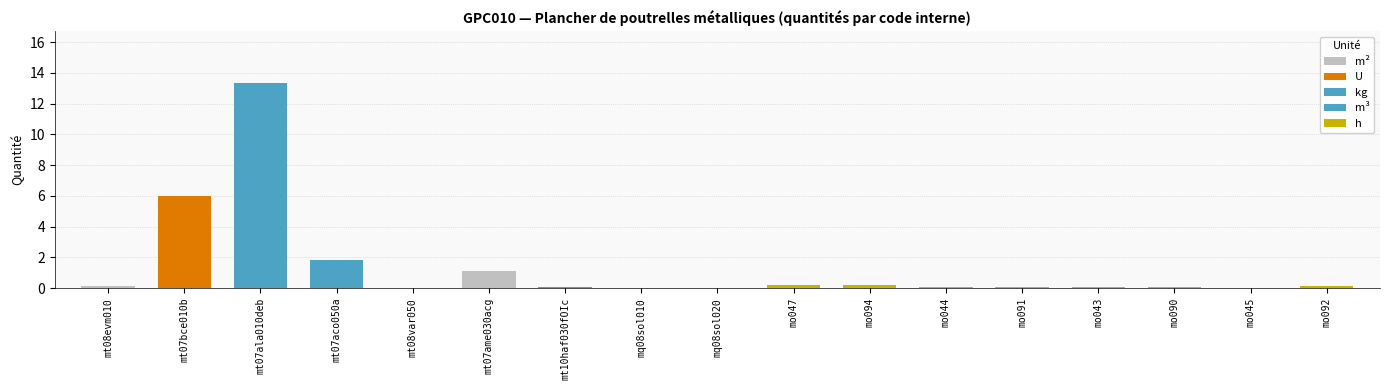

What is the label of the 2nd bar from the left?

mt07bce010b